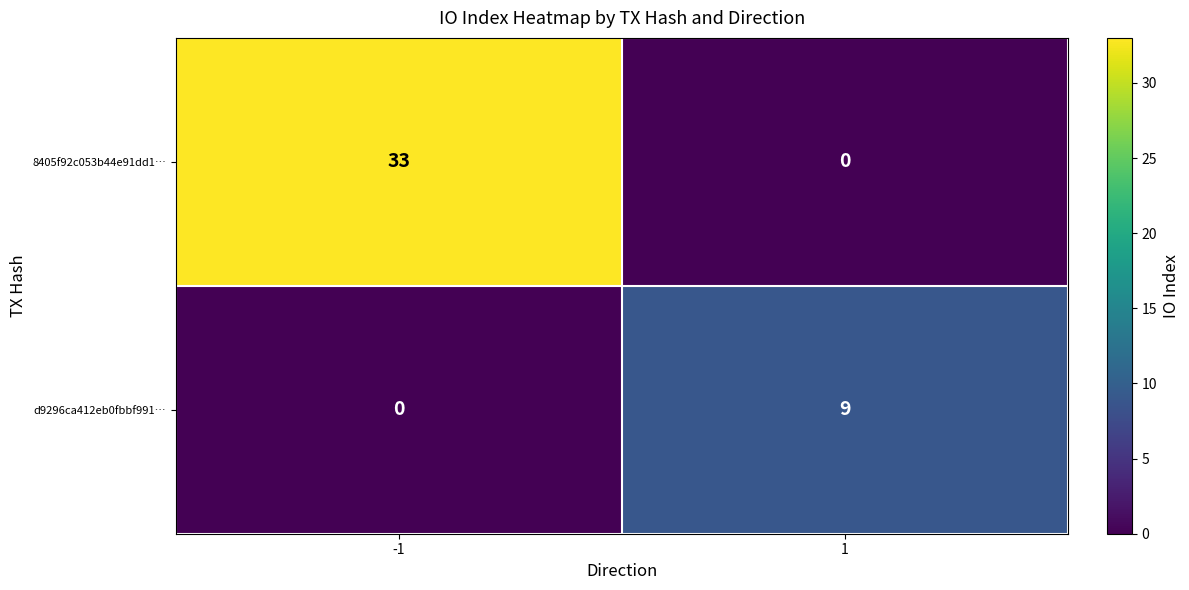

What is the sum of the d9296ca412eb0fbbf991… values at 1 and -1?

9